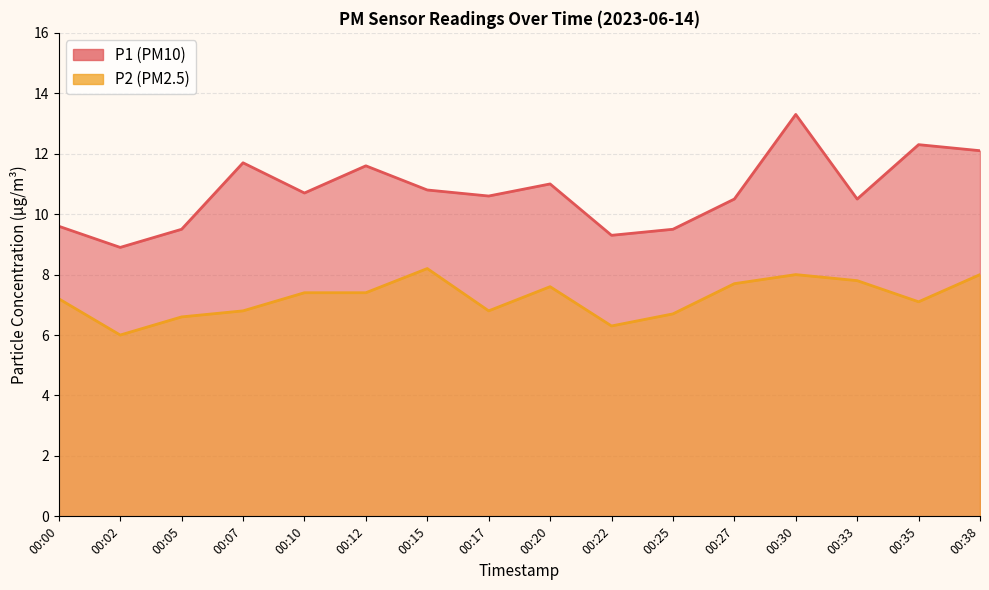

Reading left to right, what are all the values shown in this chart?

P1: 00:00=9.6	00:02=8.9	00:05=9.5	00:07=11.7	00:10=10.7	00:12=11.6	00:15=10.8	00:17=10.6	00:20=11.0	00:22=9.3	00:25=9.5	00:27=10.5	00:30=13.3	00:33=10.5	00:35=12.3	00:38=12.1
P2: 00:00=7.2	00:02=6.0	00:05=6.6	00:07=6.8	00:10=7.4	00:12=7.4	00:15=8.2	00:17=6.8	00:20=7.6	00:22=6.3	00:25=6.7	00:27=7.7	00:30=8.0	00:33=7.8	00:35=7.1	00:38=8.0